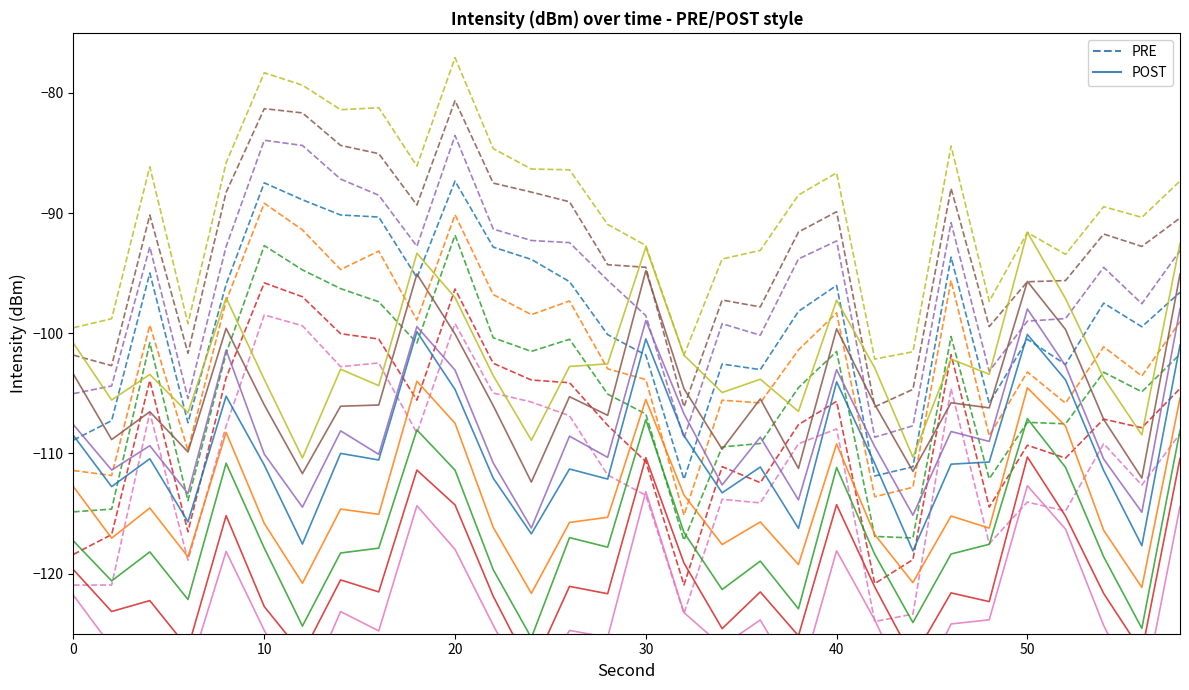

True or false: PRE has more than 2 points higher than both neighbors.

True